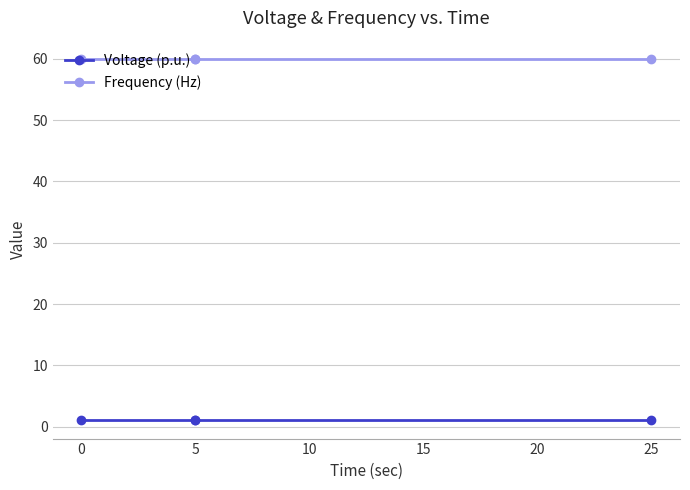

True or false: Frequency (Hz) has more than 2 points higher than both neighbors.

False